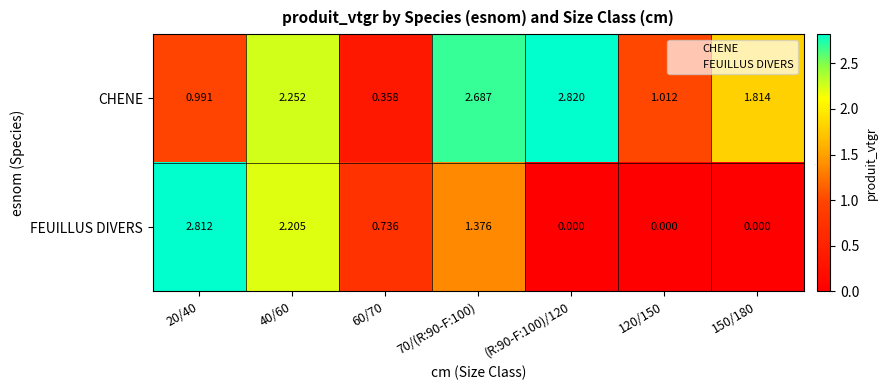

Which series has the largest total across all categories?

CHENE